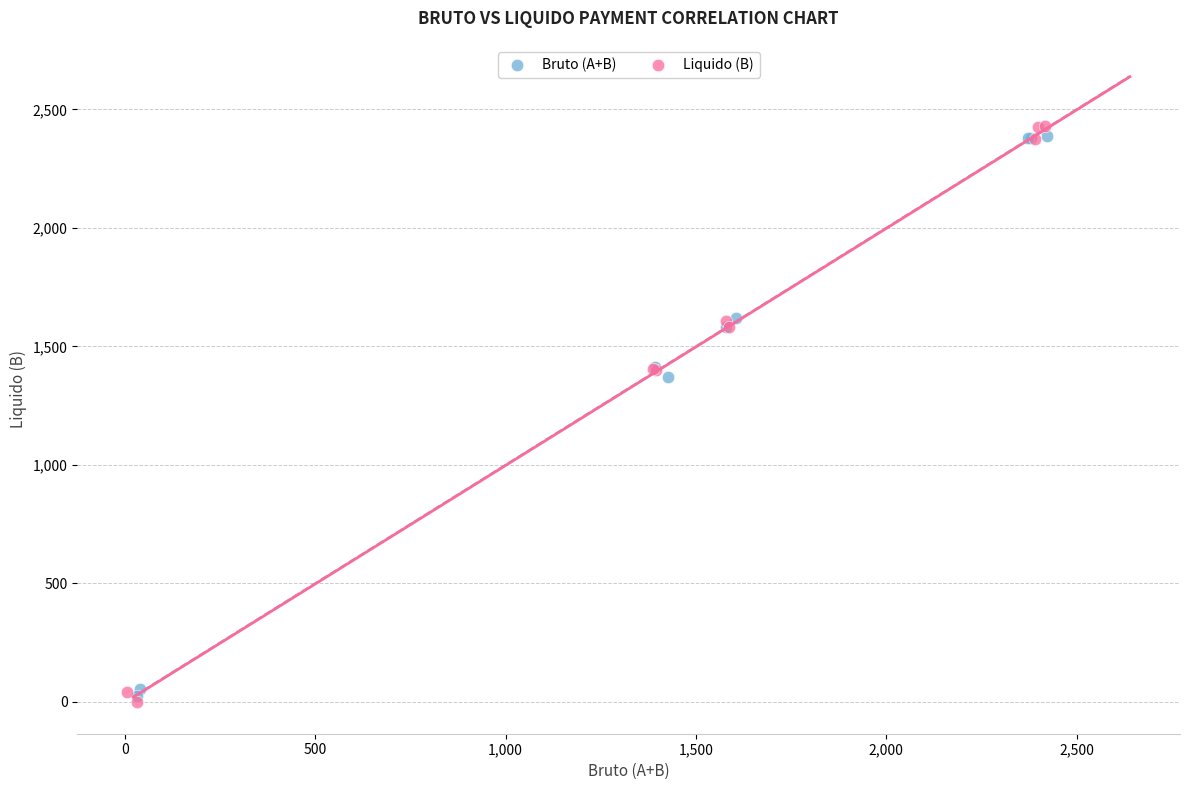

Which series has the widest spread of Y values?

Liquido (B)